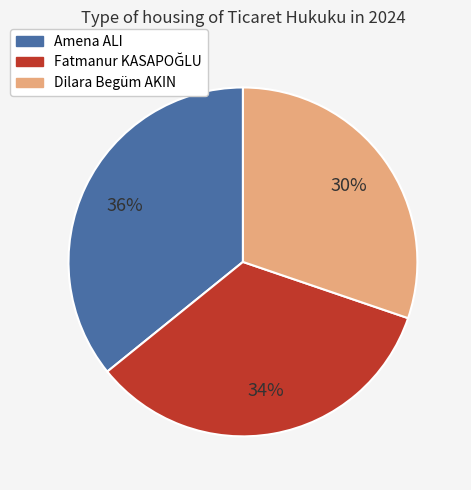

What percentage is the Amena ALI slice, to the nearest percent?

36%